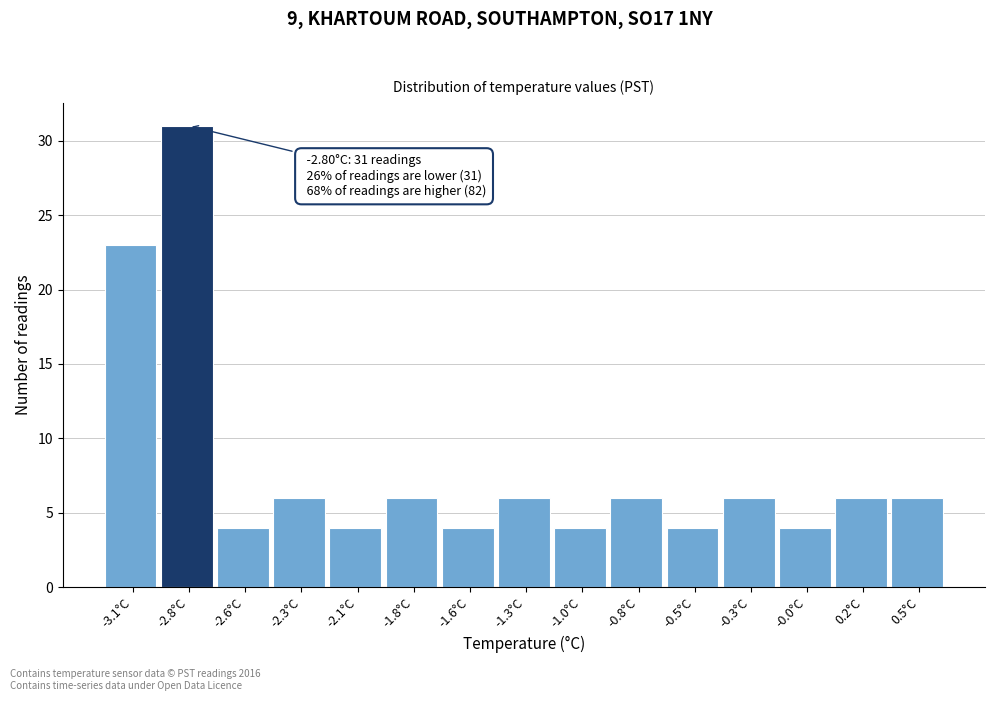

Reading right to left, list all the values displayed in this chart.

0.5°C=6	0.2°C=6	-0.0°C=4	-0.3°C=6	-0.5°C=4	-0.8°C=6	-1.0°C=4	-1.3°C=6	-1.6°C=4	-1.8°C=6	-2.1°C=4	-2.3°C=6	-2.6°C=4	-2.8°C=31	-3.1°C=23